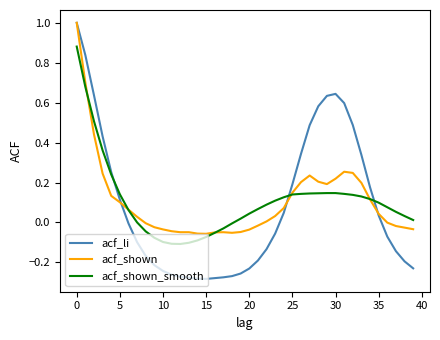

What is the highest value of the acf_shown series?

1.0